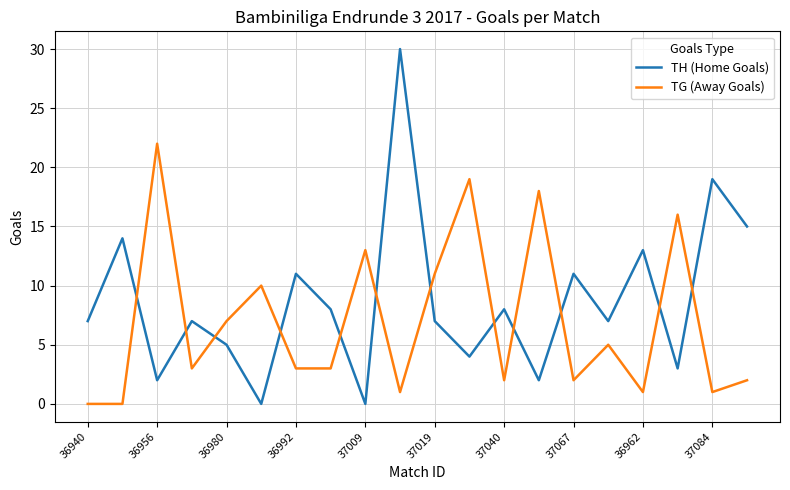

Which series has the widest spread of values?

TH (Home Goals)